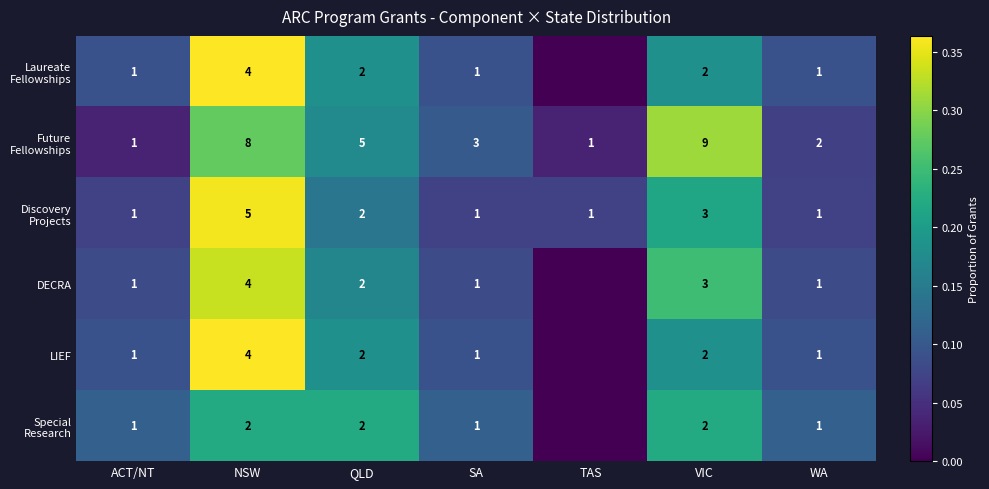

At how many categories does at least one series exceed 0?

7